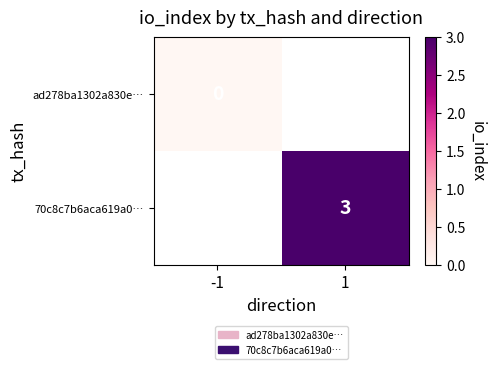

Which has a higher value, -1 or 1?

1